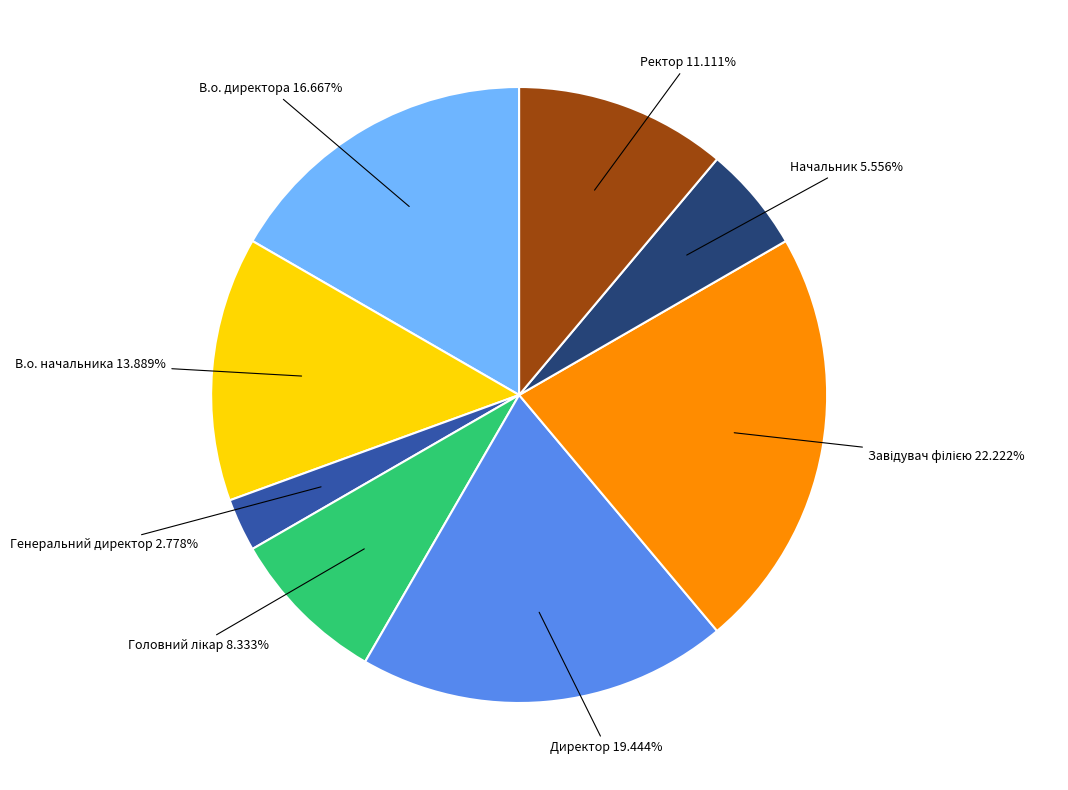

Is there any slice that represents more than half of the pie?

No